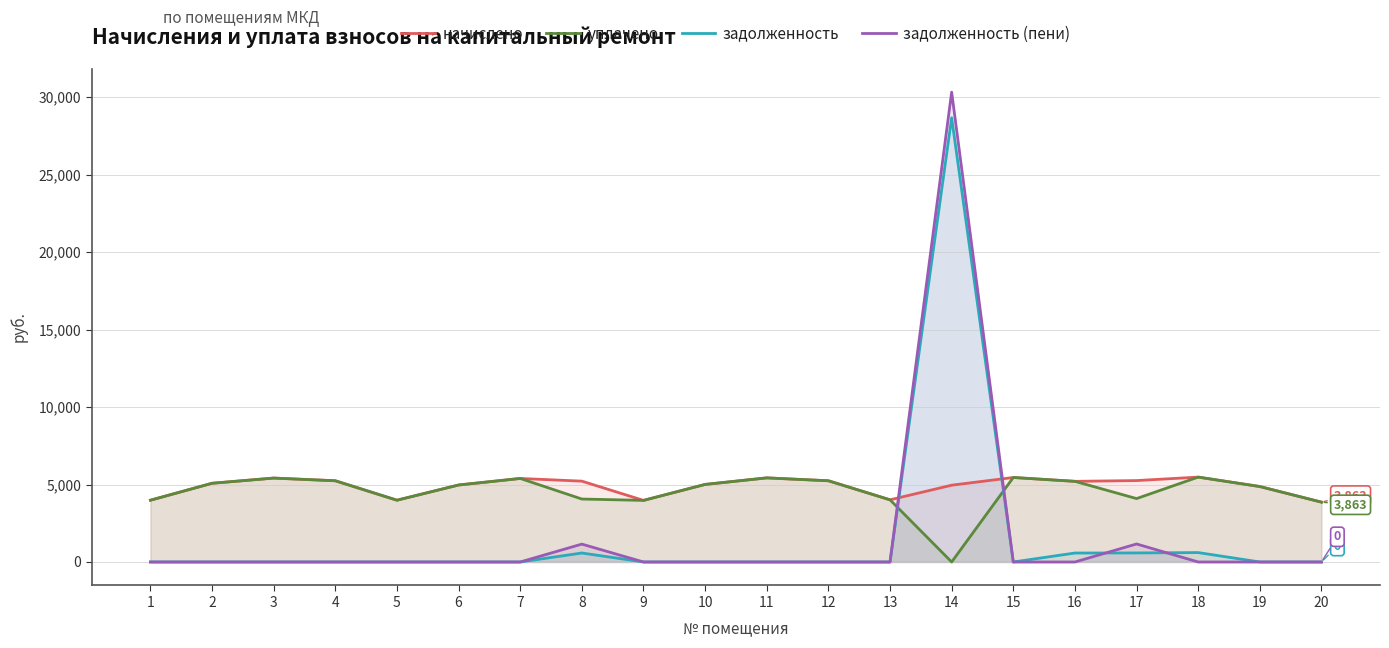

Where is начислено nearest to the value 4669?

19